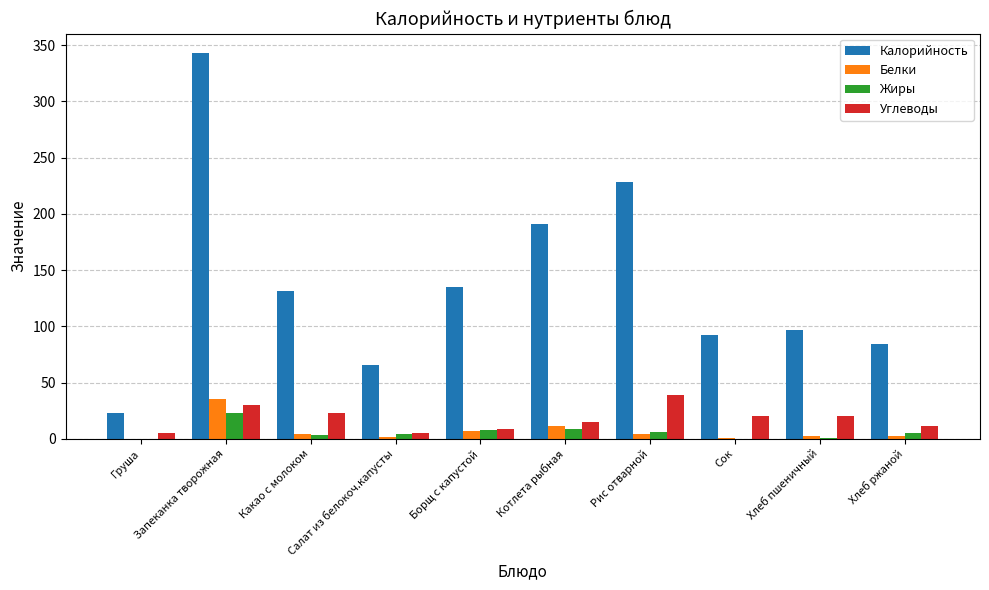

Is the value of Углеводы at Сок greater than the value of Белки at Груша?

Yes